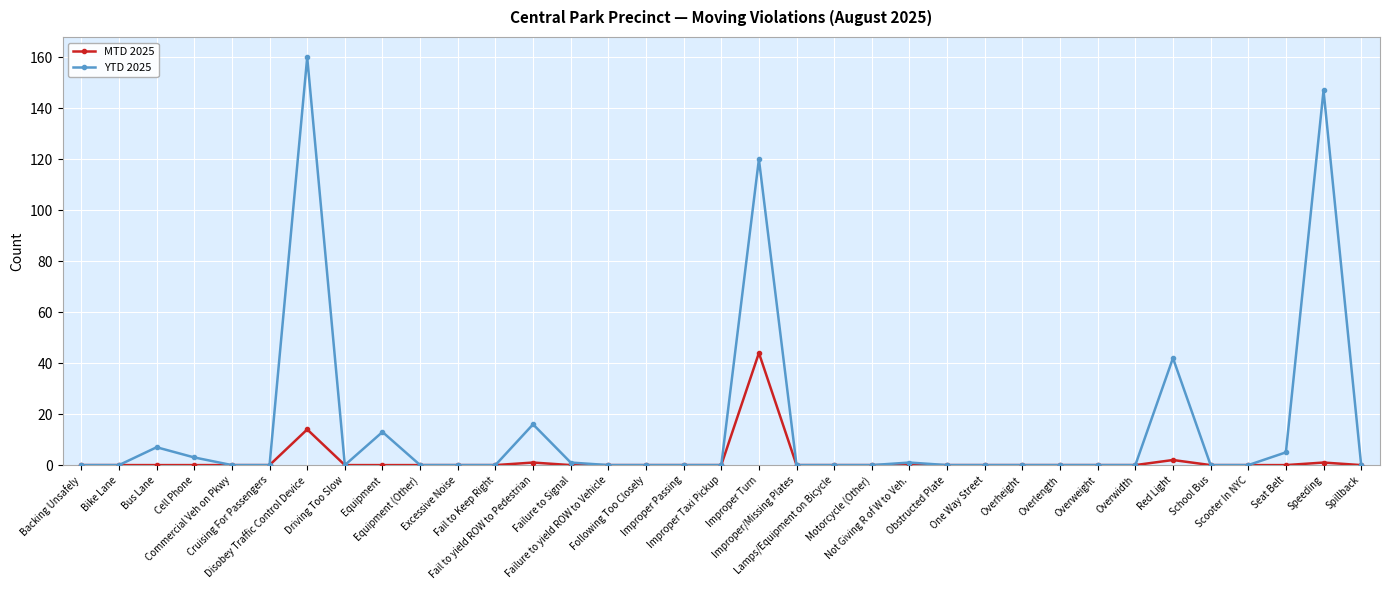

Count the number of data series in this chart.

2